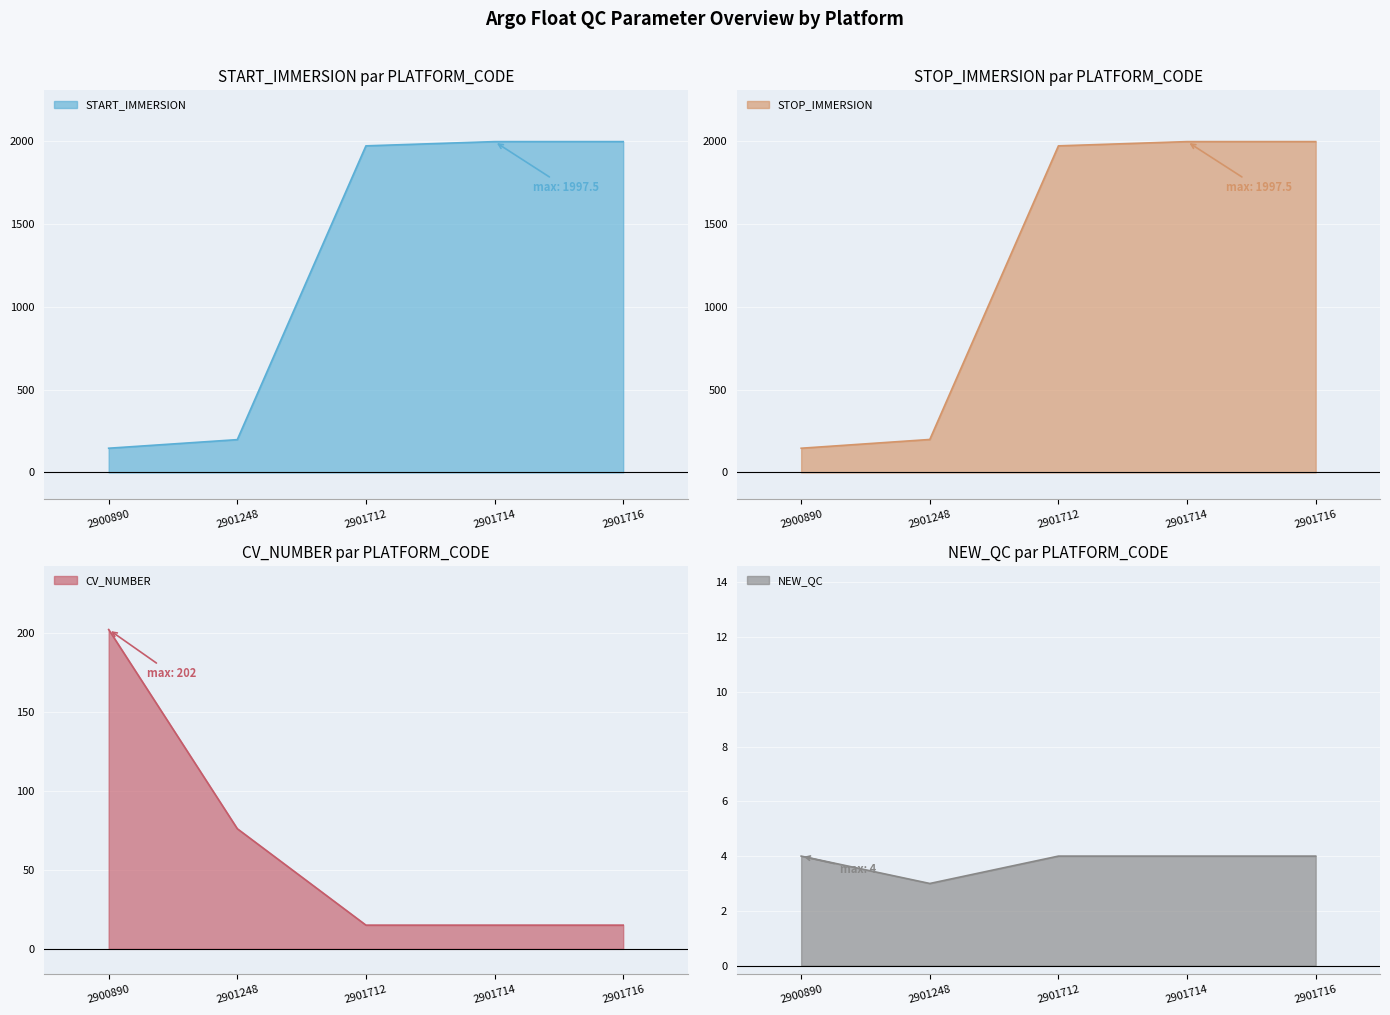

Where do START_IMMERSION and CV_NUMBER first cross each other?

2900890 and 2901248